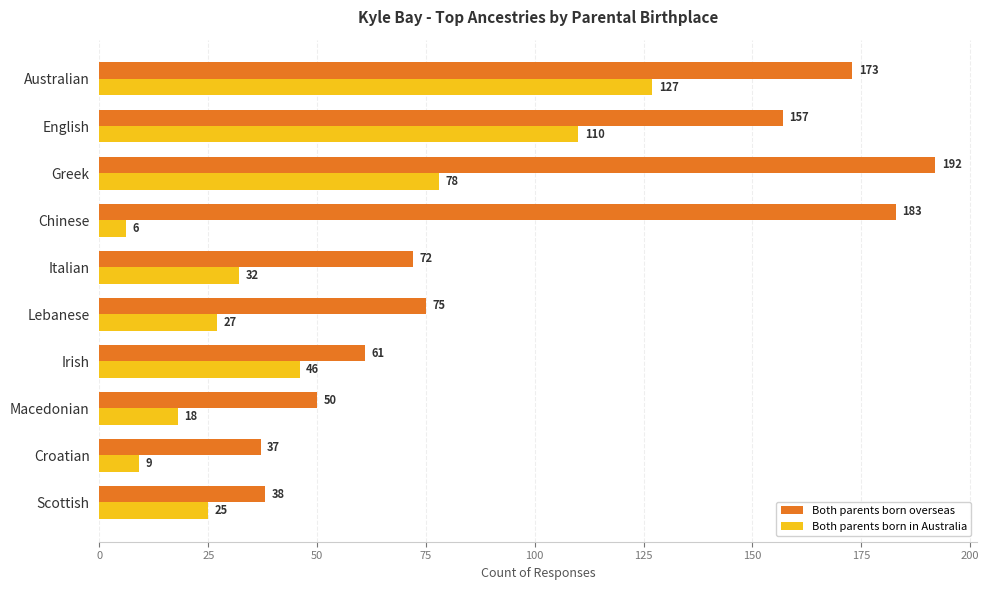

What is the sum of all Both parents born overseas values?

1038